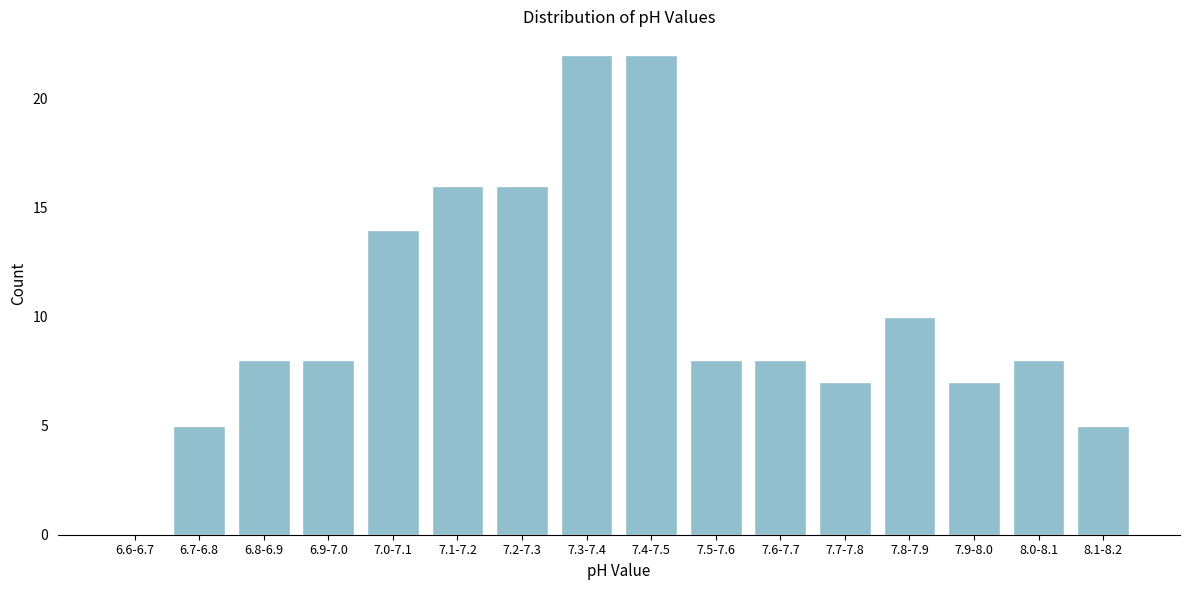

Reading left to right, extract all data points from this chart.

6.6-6.7=0	6.7-6.8=5	6.8-6.9=8	6.9-7.0=8	7.0-7.1=14	7.1-7.2=16	7.2-7.3=16	7.3-7.4=22	7.4-7.5=22	7.5-7.6=8	7.6-7.7=8	7.7-7.8=7	7.8-7.9=10	7.9-8.0=7	8.0-8.1=8	8.1-8.2=5